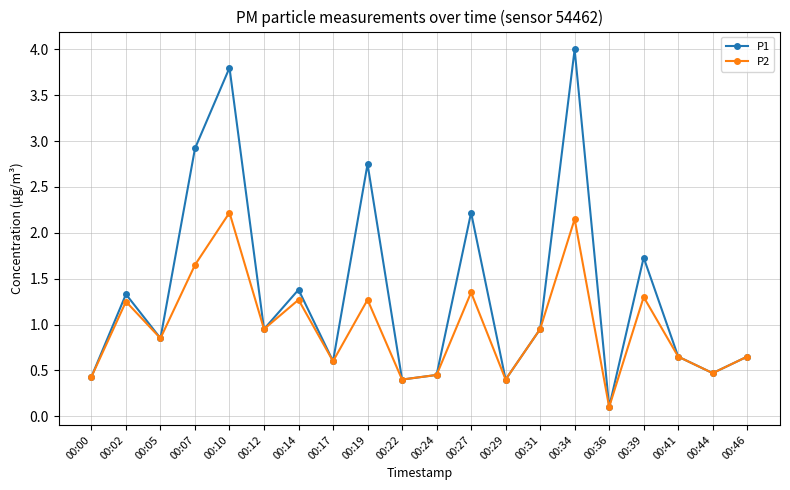

At which category does P2 reach its first local valley?

00:05